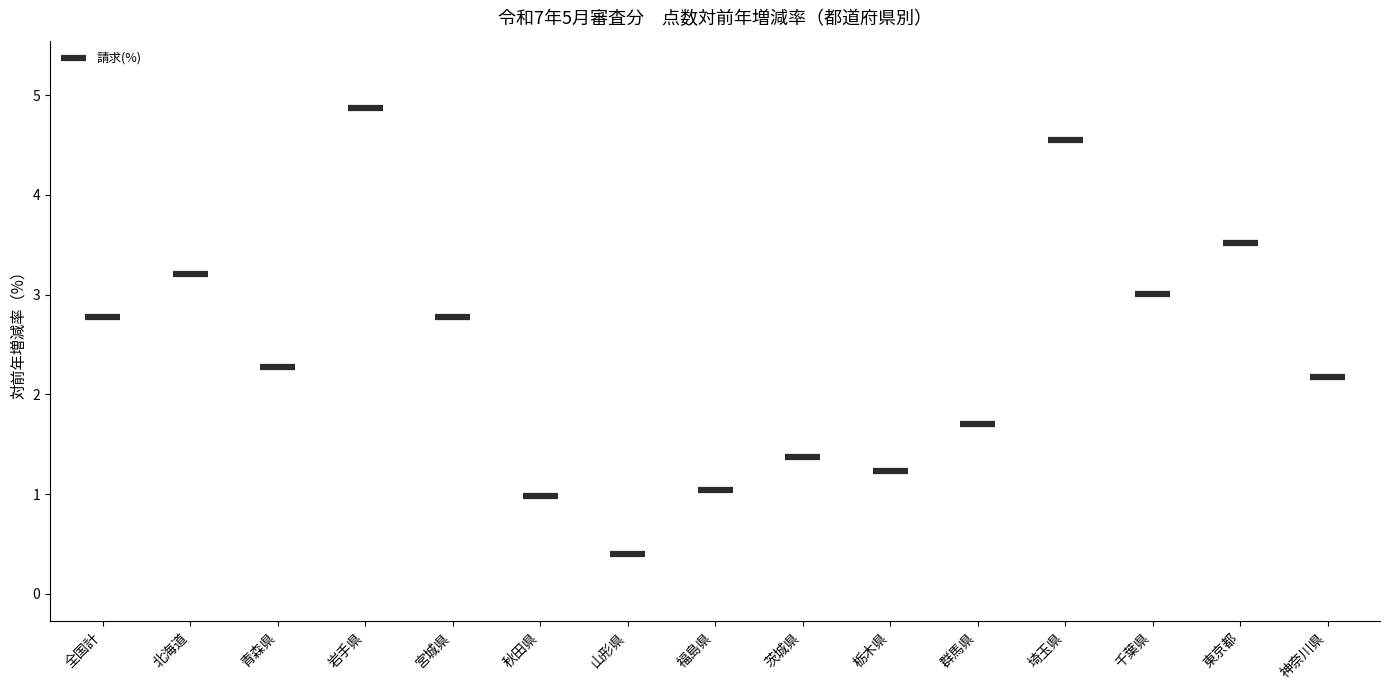

Count the number of categories in the chart.

15